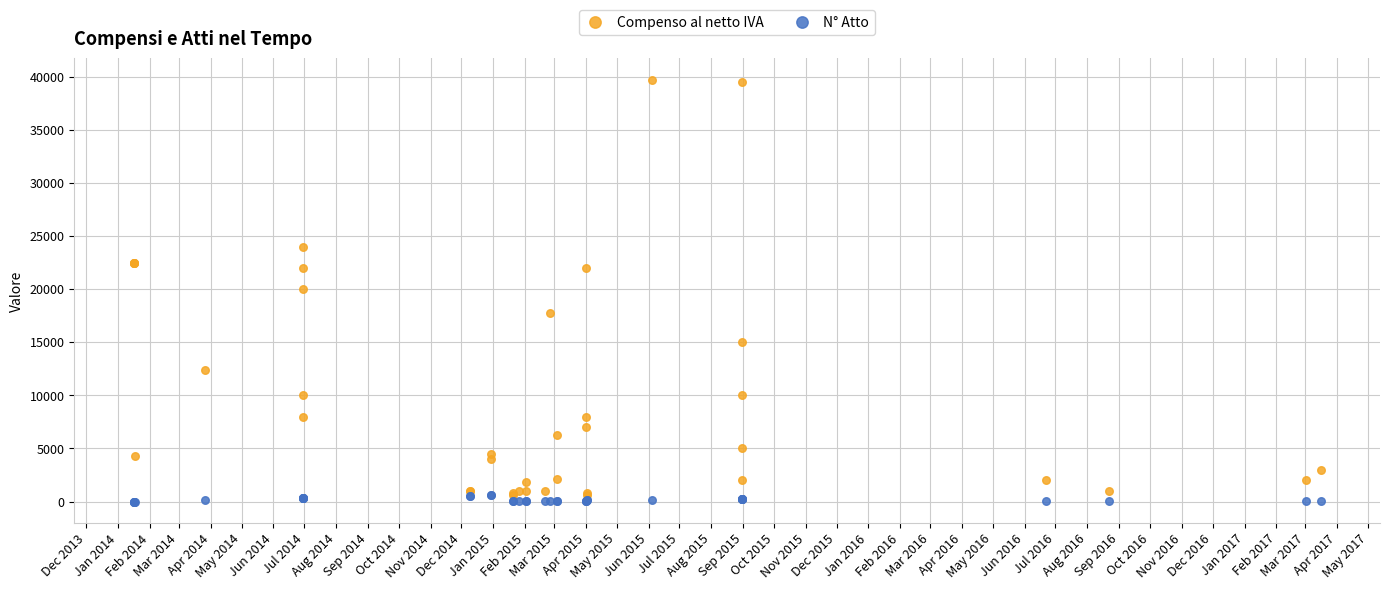

Which series has the widest spread of Y values?

Compenso al netto IVA